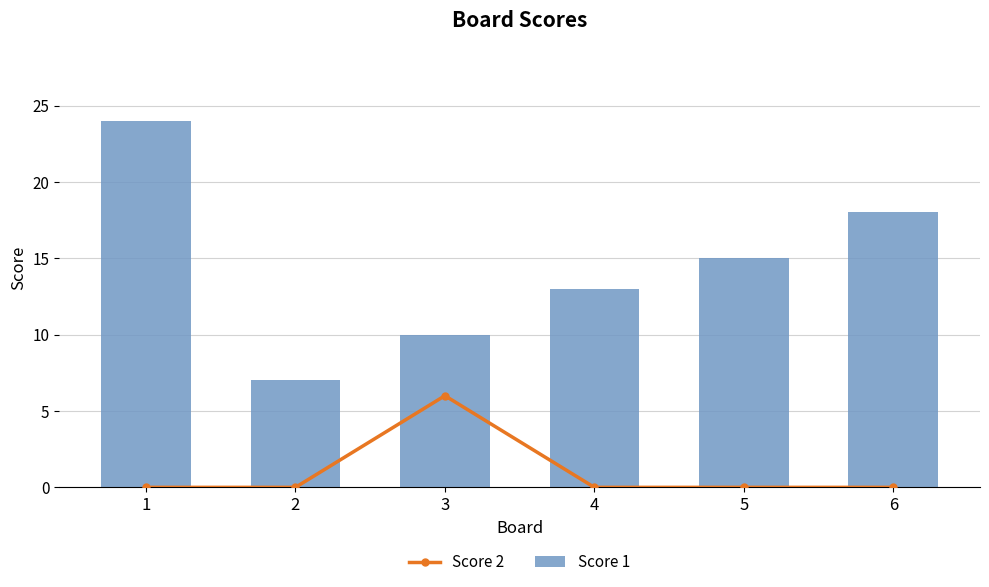

How many data points in Score 1 are less than 15?

3